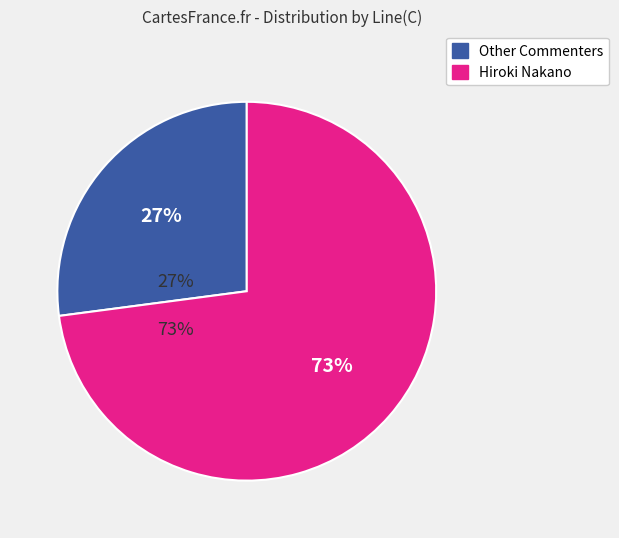

Is there any slice that represents more than half of the pie?

Yes